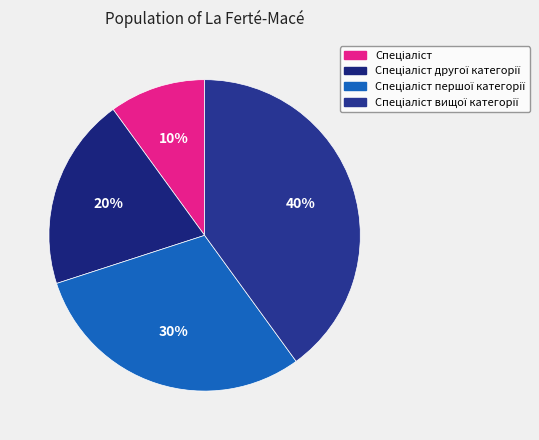

How many slices are in this pie chart?

4